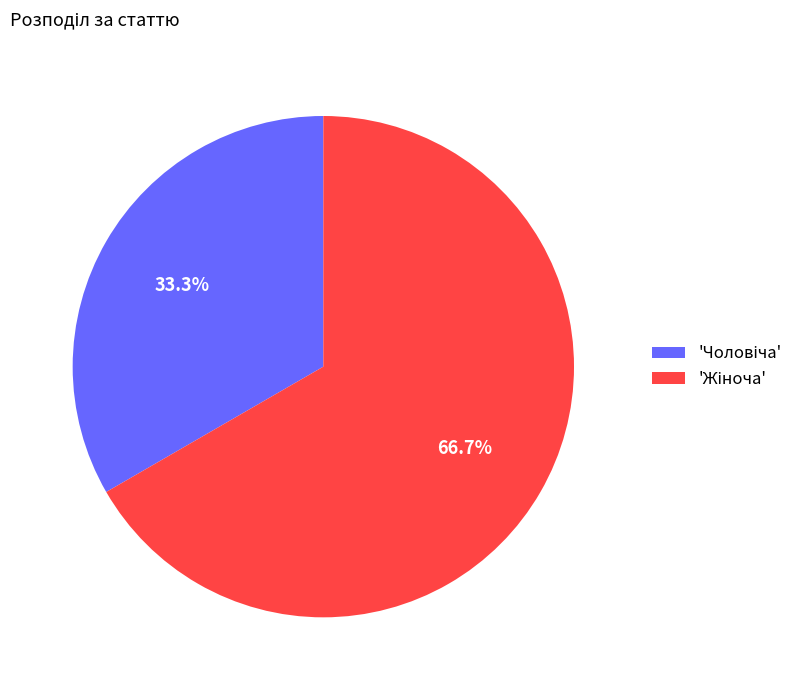

Is there a majority slice in this chart?

Yes